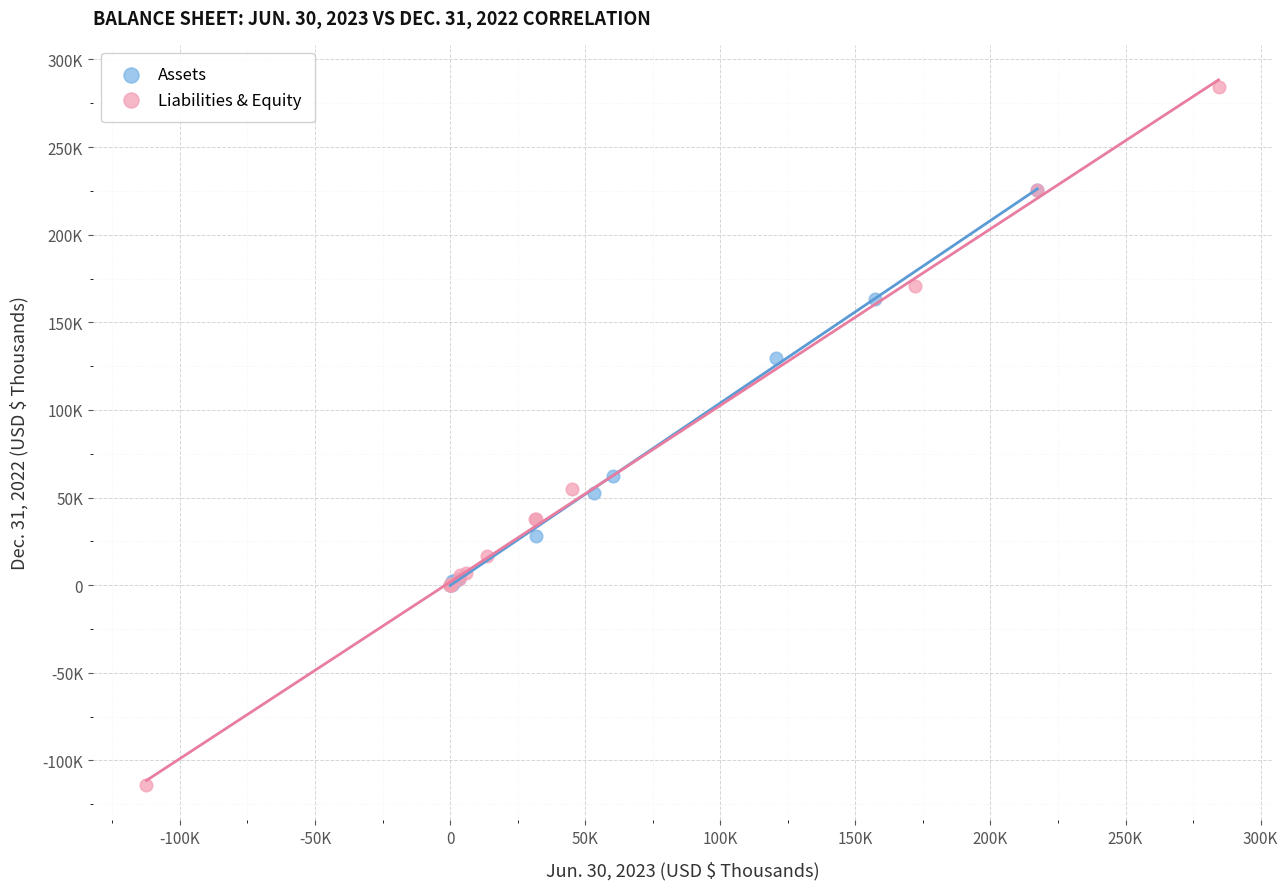

Which series reaches the minimum Y coordinate?

Liabilities & Equity